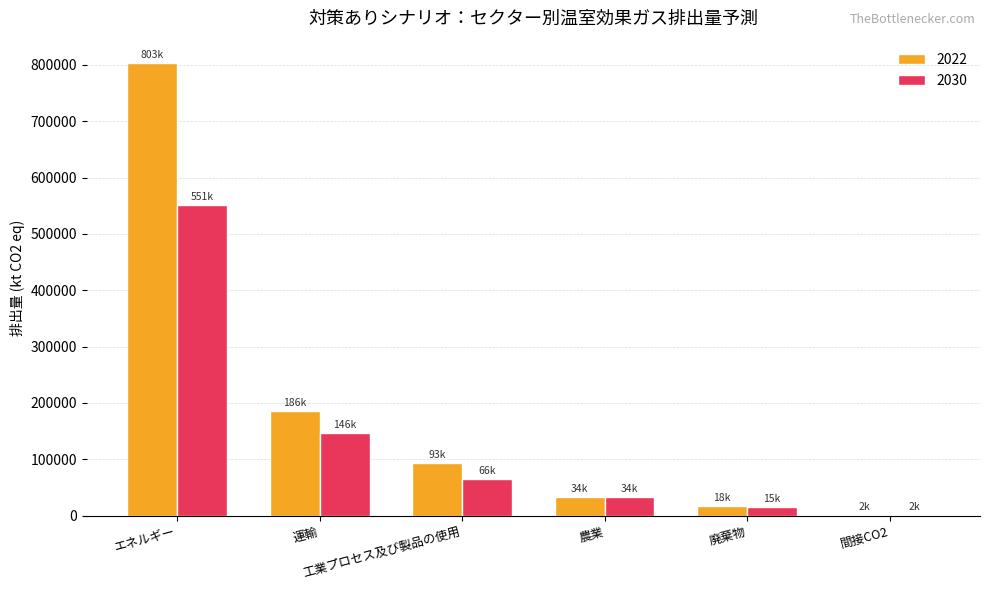

Reading left to right, list all the values displayed in this chart.

2022: エネルギー=802840.9	運輸=186337.9	工業プロセス及び製品の使用=93425.8	農業=33509.5	廃棄物=17523.6	間接CO2=1820.6
2030: エネルギー=550800.0	運輸=146200.0	工業プロセス及び製品の使用=65800.0	農業=34000.0	廃棄物=15400.0	間接CO2=2000.0